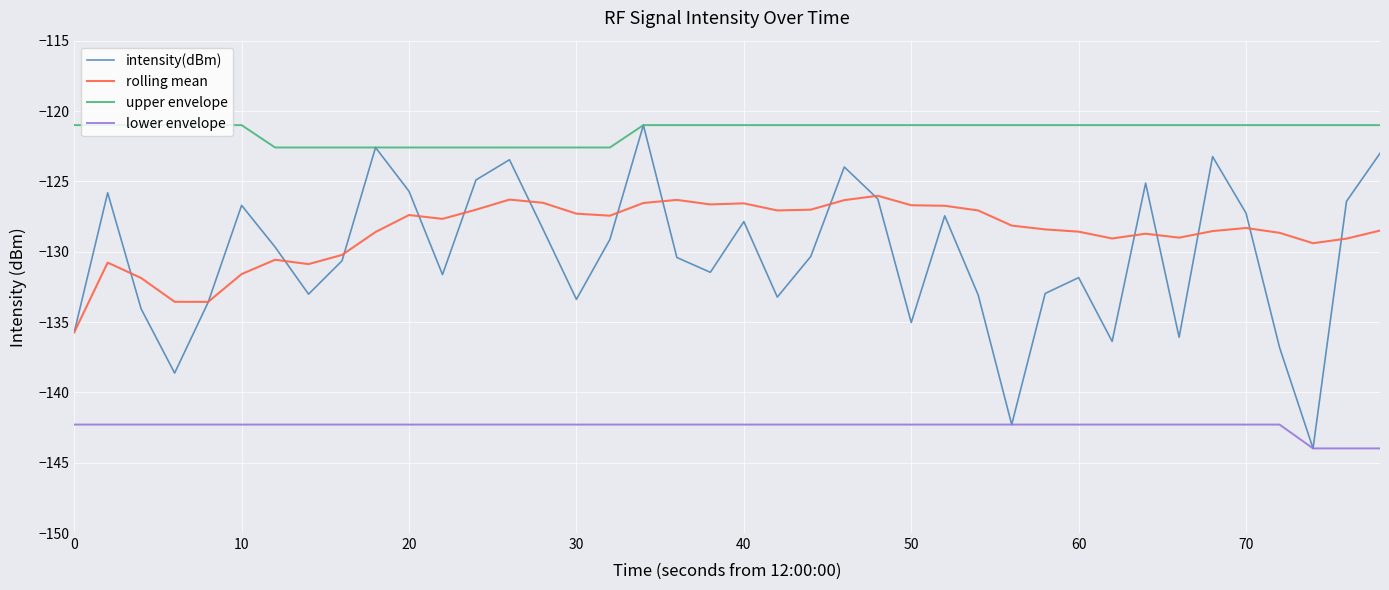

Which series has the largest total across all categories?

upper envelope